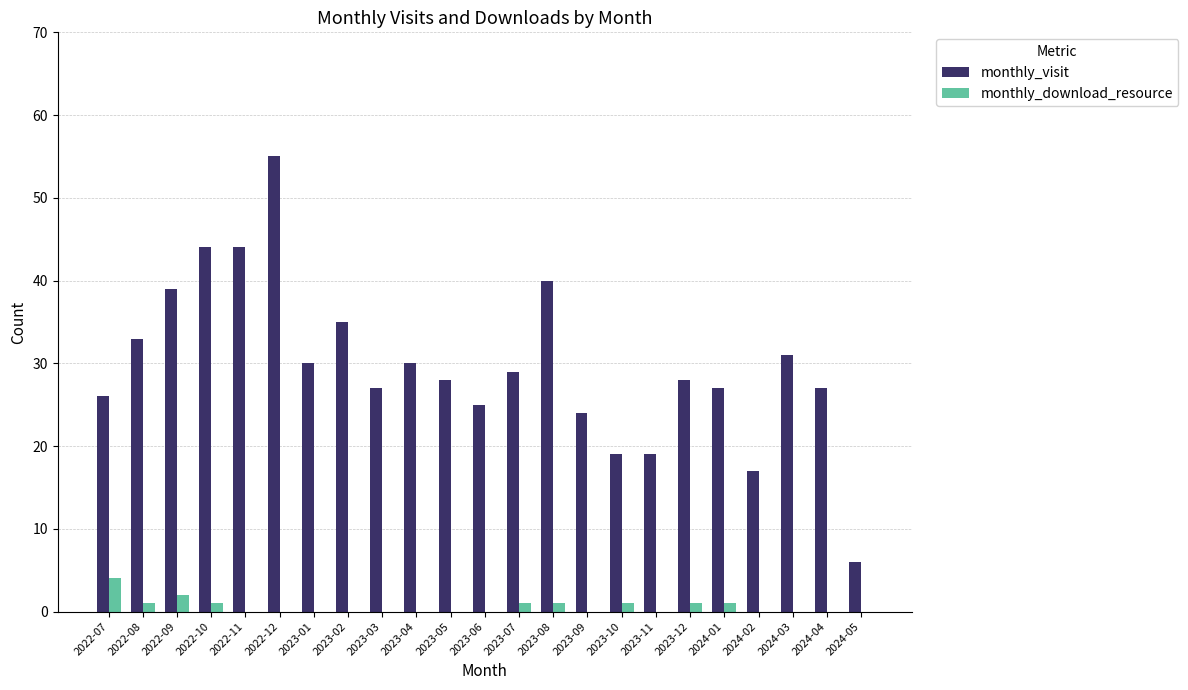

The monthly_visit series shows 15 at 2024-01. True or false?

False